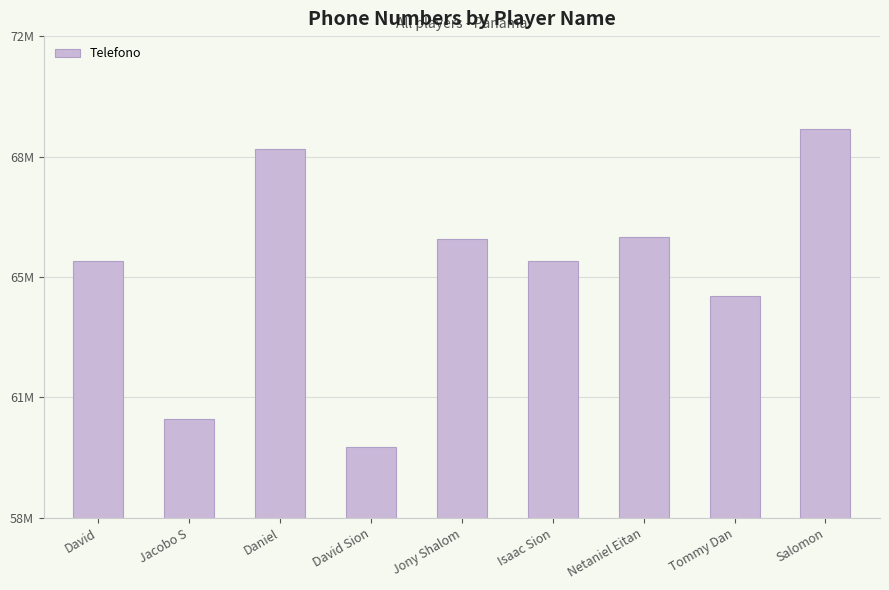

At which category does the chart reach its peak across all series?

Salomon